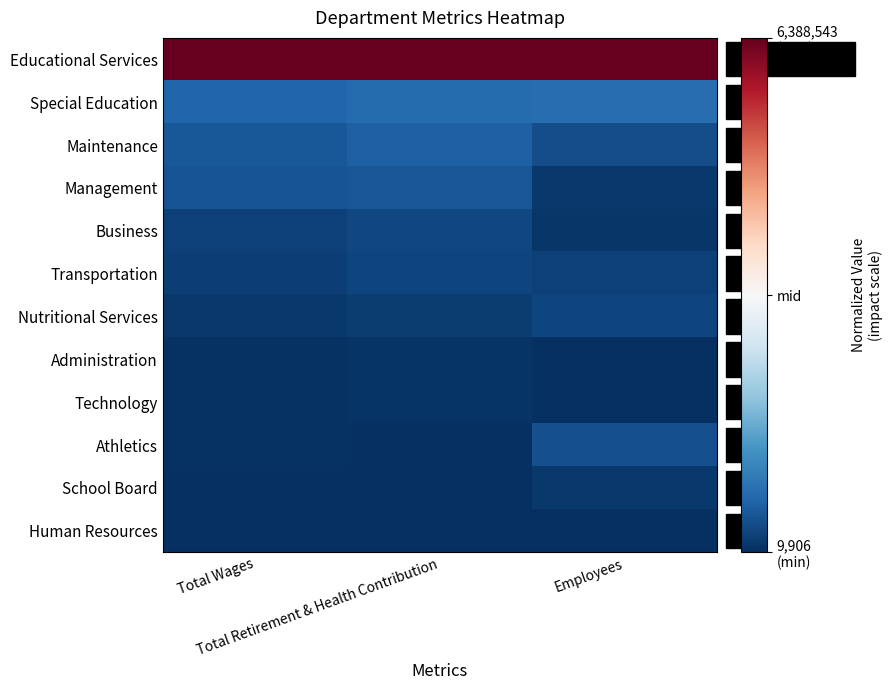

Reading left to right, extract all data points from this chart.

Educational Services: Total Wages=1.0	Total Retirement & Health Contribution=1.0	Employees=1.0
Special Education: Total Wages=-0.8	Total Retirement & Health Contribution=-0.8	Employees=-0.8
Maintenance: Total Wages=-0.9	Total Retirement & Health Contribution=-0.8	Employees=-0.9
Management: Total Wages=-0.9	Total Retirement & Health Contribution=-0.9	Employees=-1.0
Business: Total Wages=-0.9	Total Retirement & Health Contribution=-0.9	Employees=-1.0
Transportation: Total Wages=-0.9	Total Retirement & Health Contribution=-0.9	Employees=-0.9
Nutritional Services: Total Wages=-1.0	Total Retirement & Health Contribution=-0.9	Employees=-0.9
Administration: Total Wages=-1.0	Total Retirement & Health Contribution=-1.0	Employees=-1.0
Technology: Total Wages=-1.0	Total Retirement & Health Contribution=-1.0	Employees=-1.0
Athletics: Total Wages=-1.0	Total Retirement & Health Contribution=-1.0	Employees=-0.9
School Board: Total Wages=-1.0	Total Retirement & Health Contribution=-1.0	Employees=-1.0
Human Resources: Total Wages=-1.0	Total Retirement & Health Contribution=-1.0	Employees=-1.0